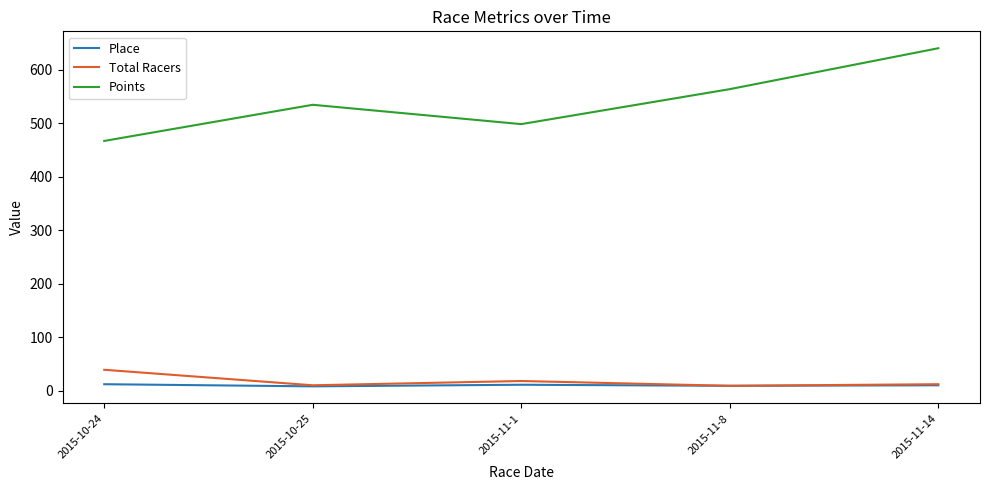

At how many categories does at least one series exceed 184?

5